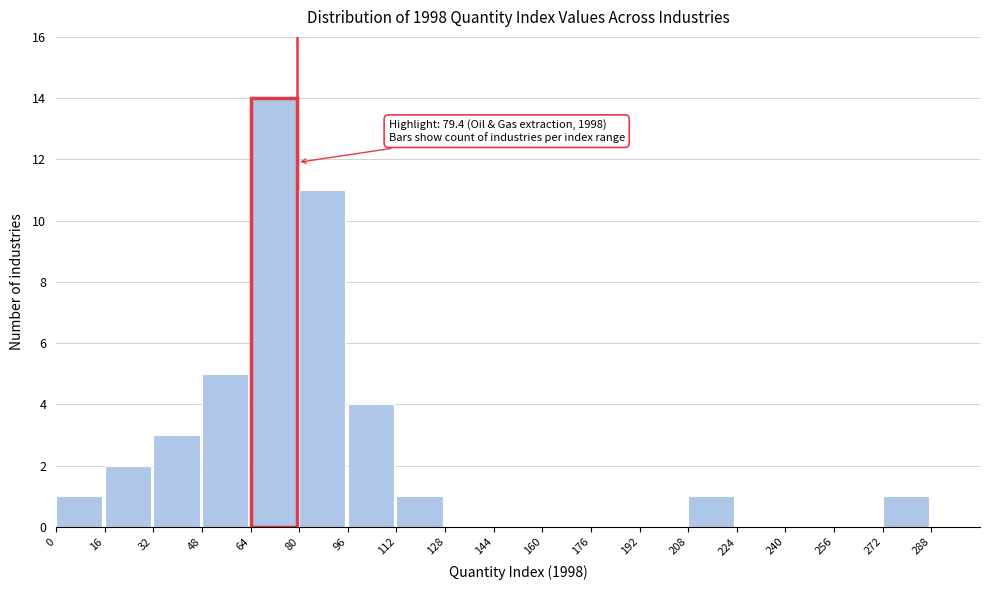

Over which range of the x-axis is the bar tallest?

64 to 80